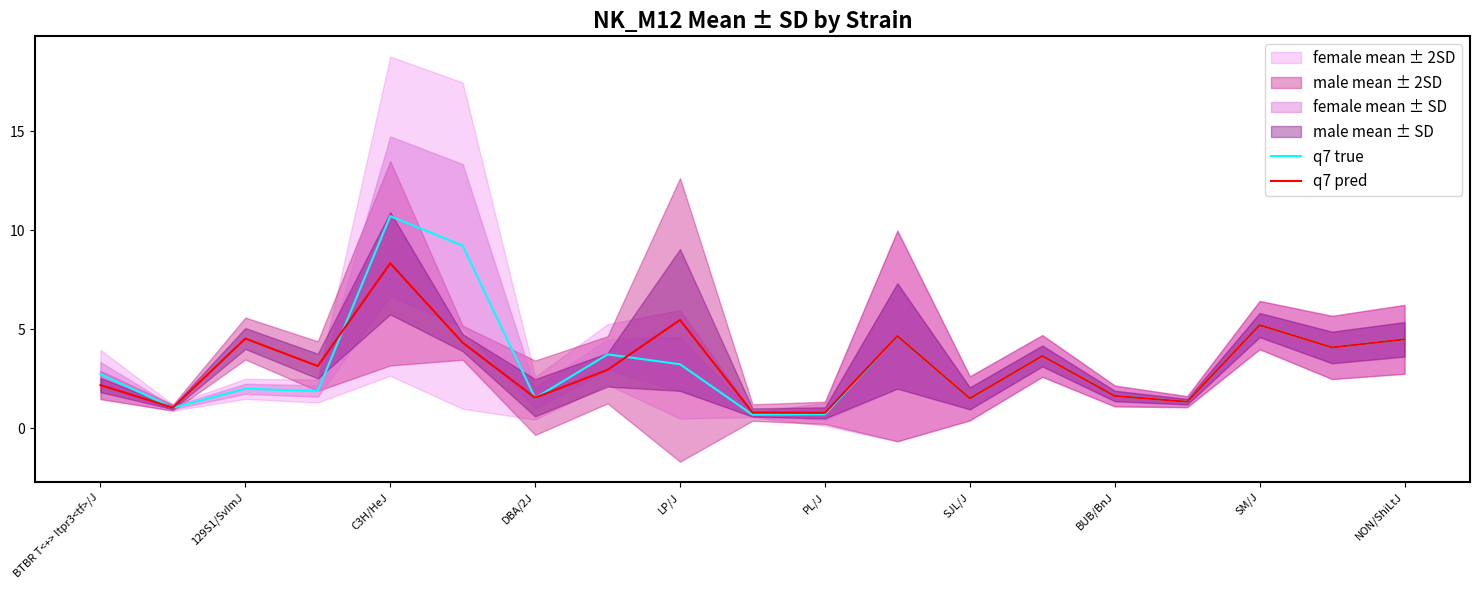

What is the maximum value for q7 pred?

8.3